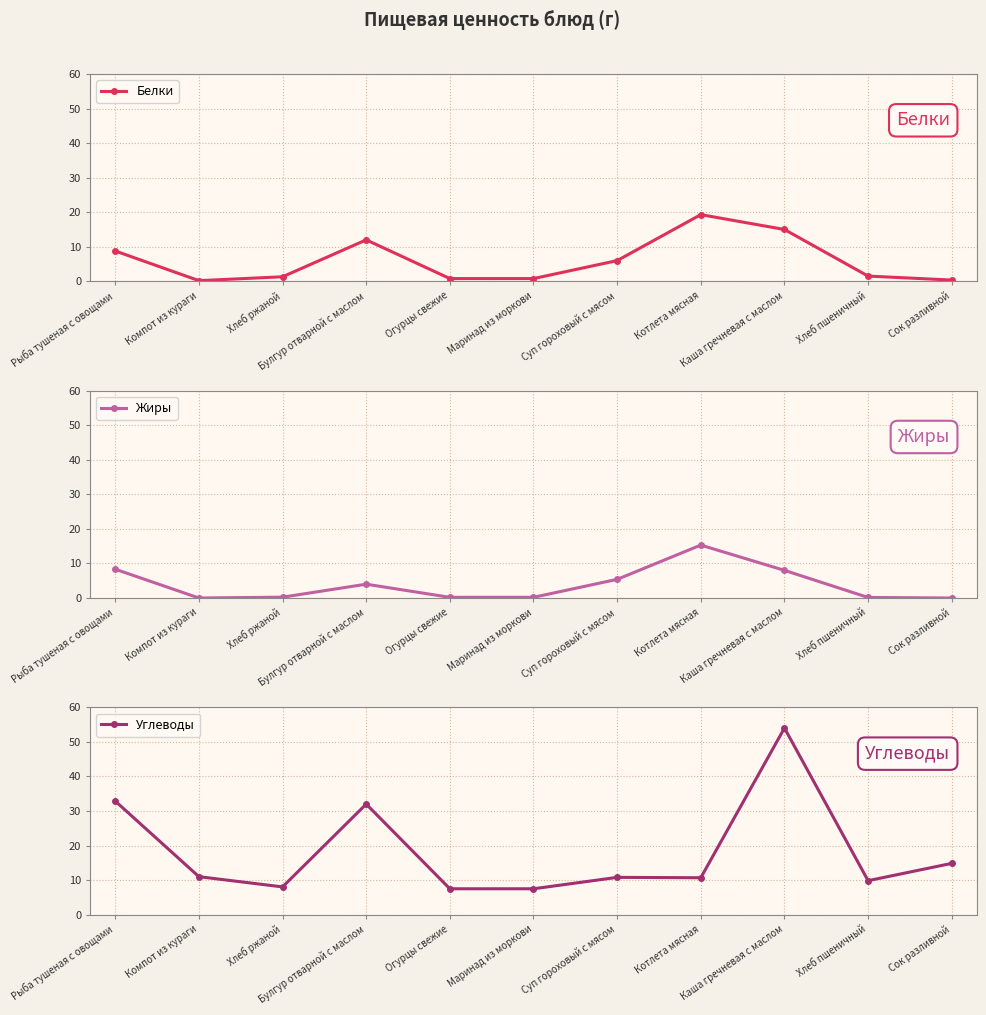

The value of Углеводы at Каша гречневая с маслом is 54.0. True or false?

True